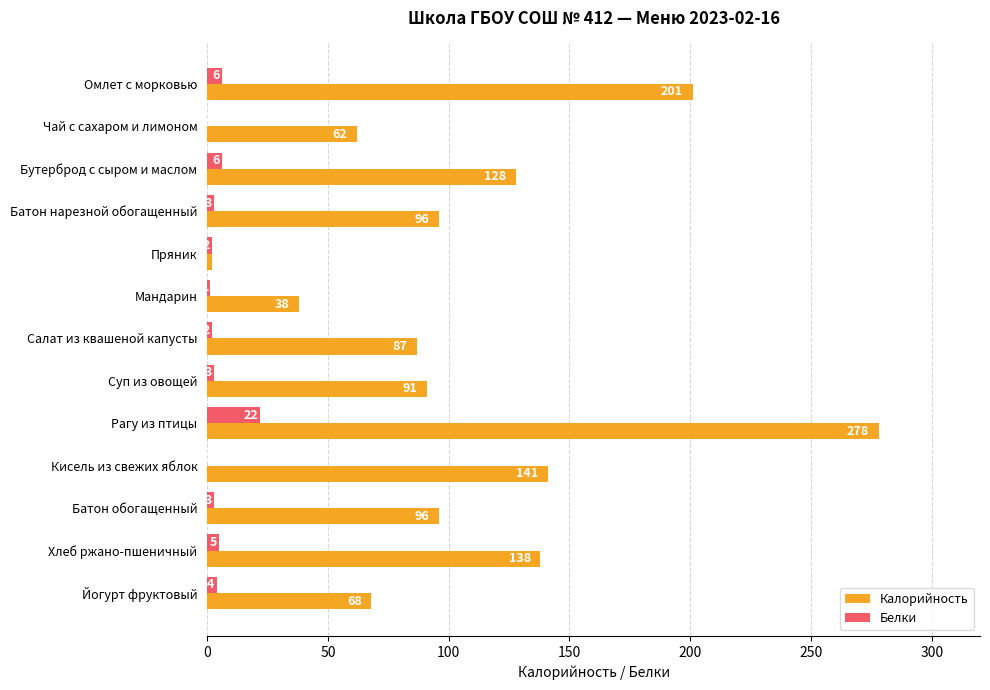

At which label is Калорийность closest to 140?

Кисель из свежих яблок